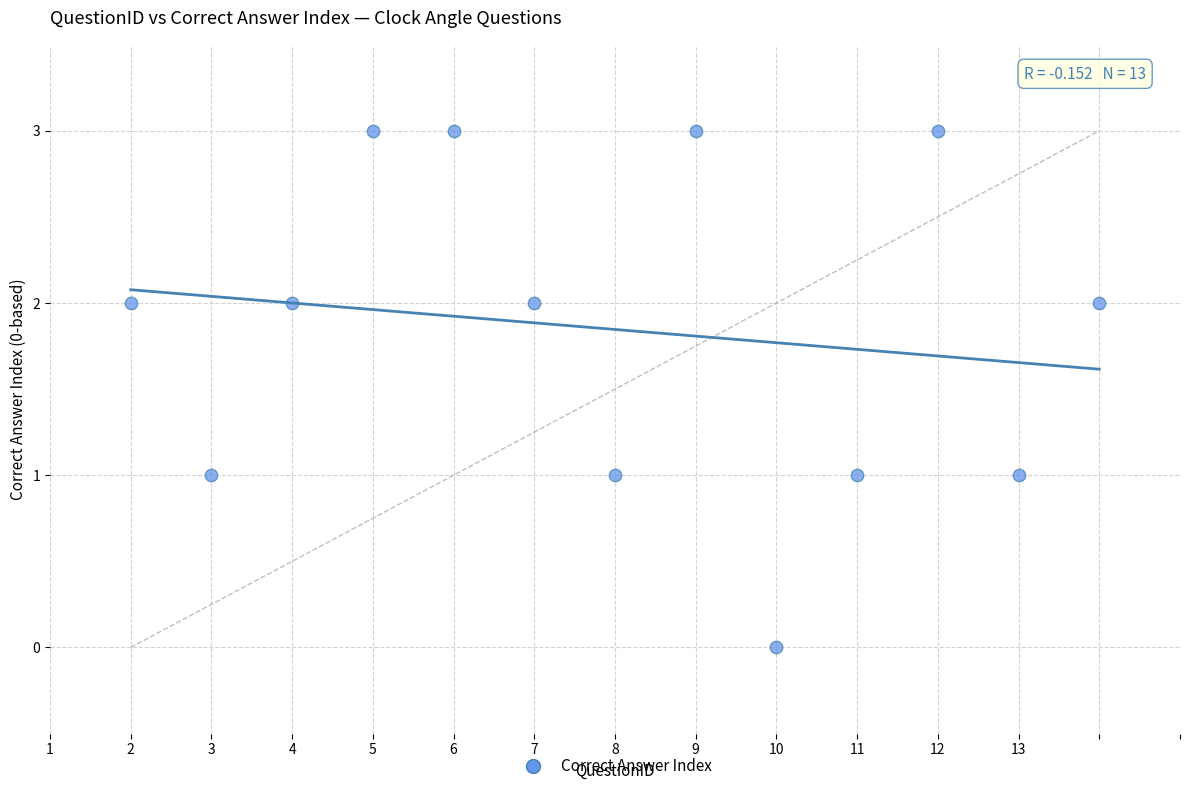

What is the range of Y values (max minus min)?

3